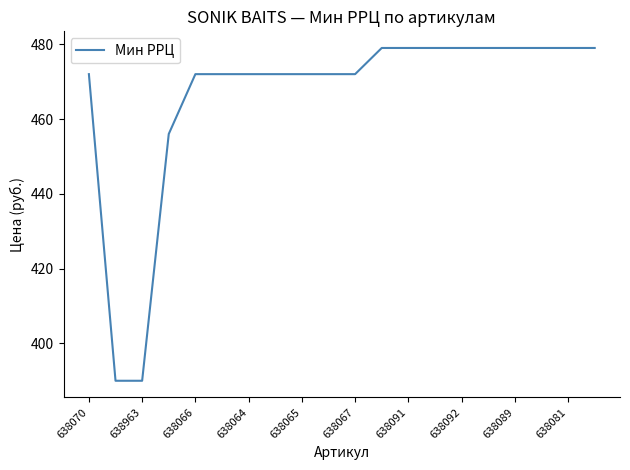

Reading left to right, transcribe all the data shown in this chart.

472	390	390	456	472	472	472	472	472	472	472	479	479	479	479	479	479	479	479	479